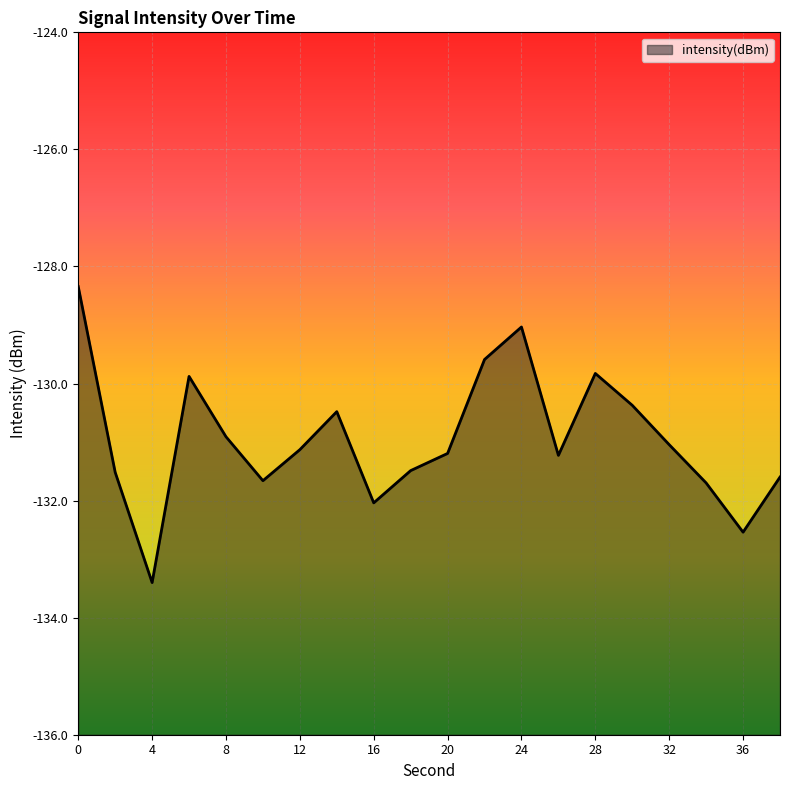

Is it true that the value at 36 is -132.5?

True